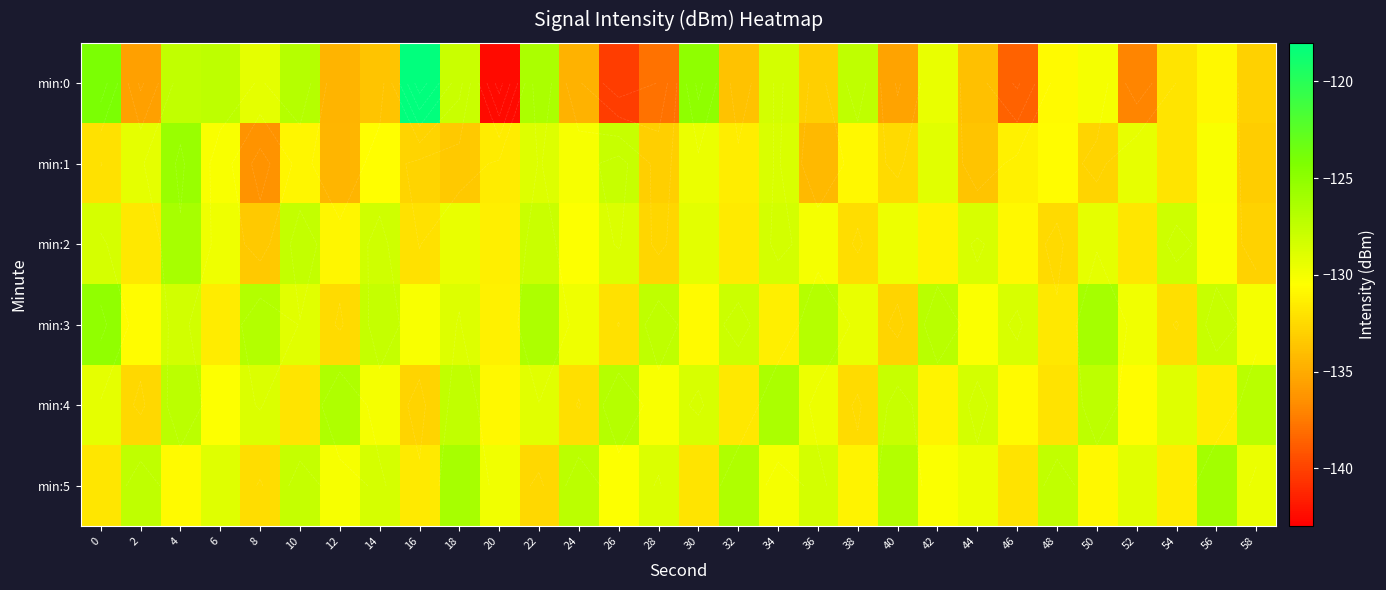

True or false: min:1 has a value of -232.4 at 8.

False